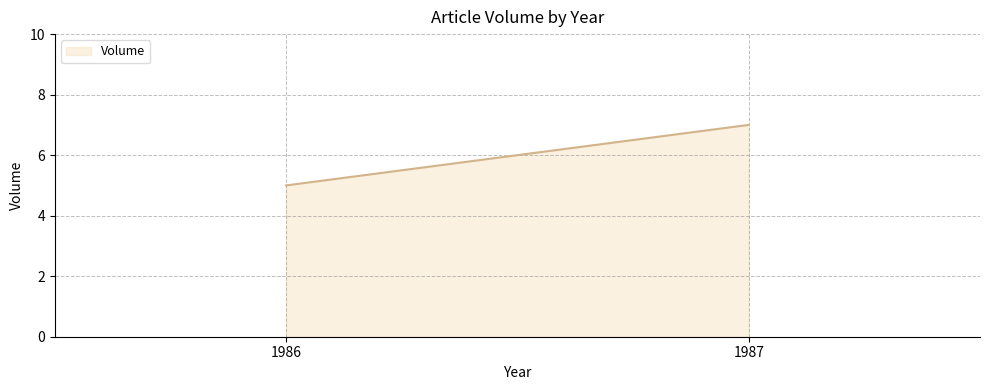

What is the sum of all values?

12